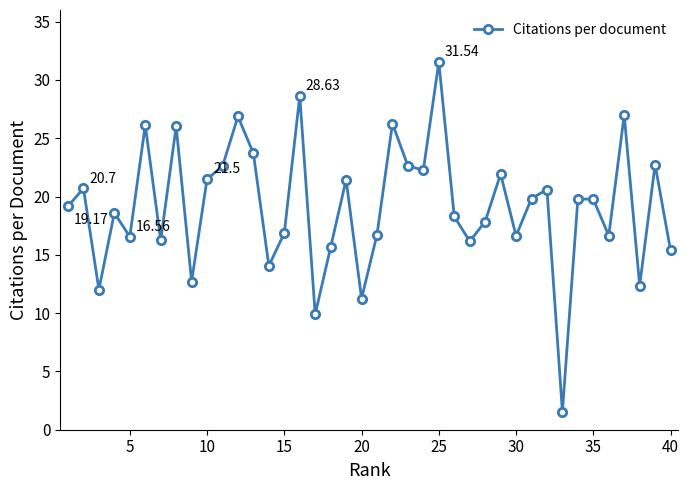

What is the difference between the maximum and second lowest values?

21.6